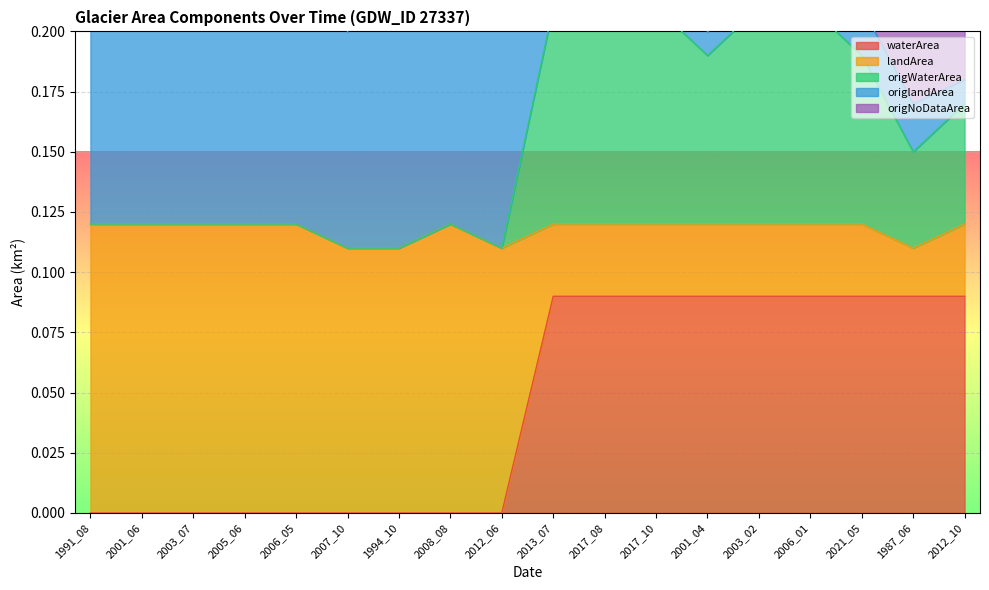

What value does the origNoDataArea series have at 2006_05?

0.2